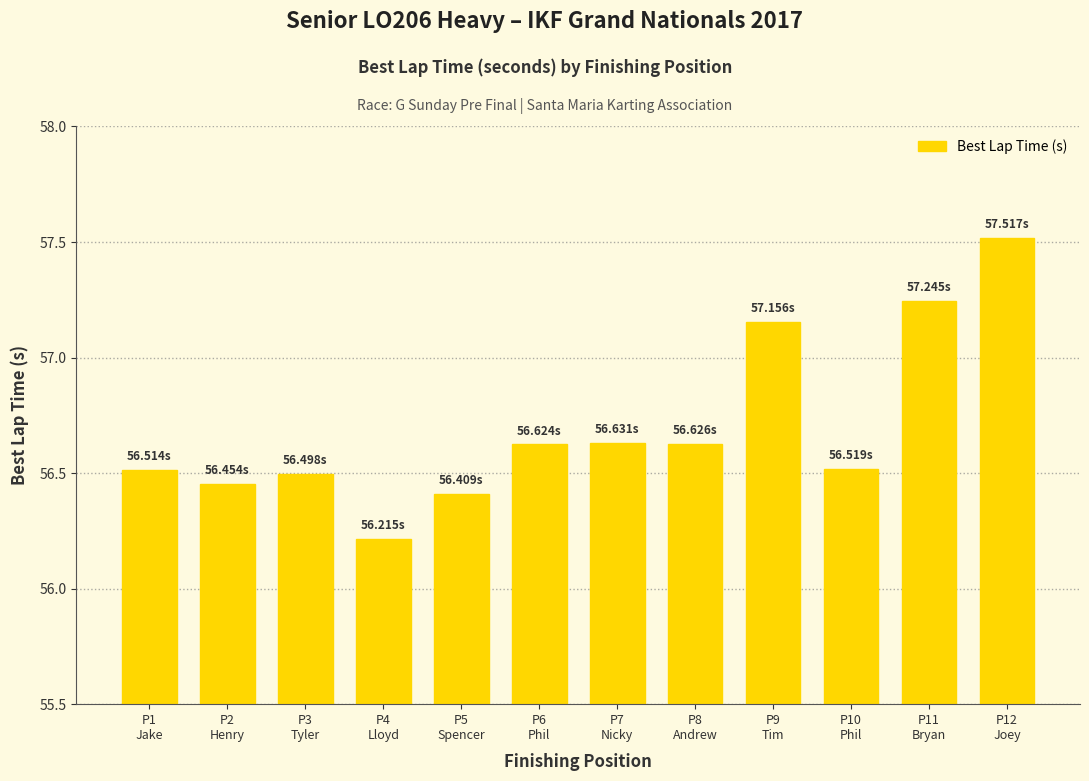

How many data points does each series have?

12